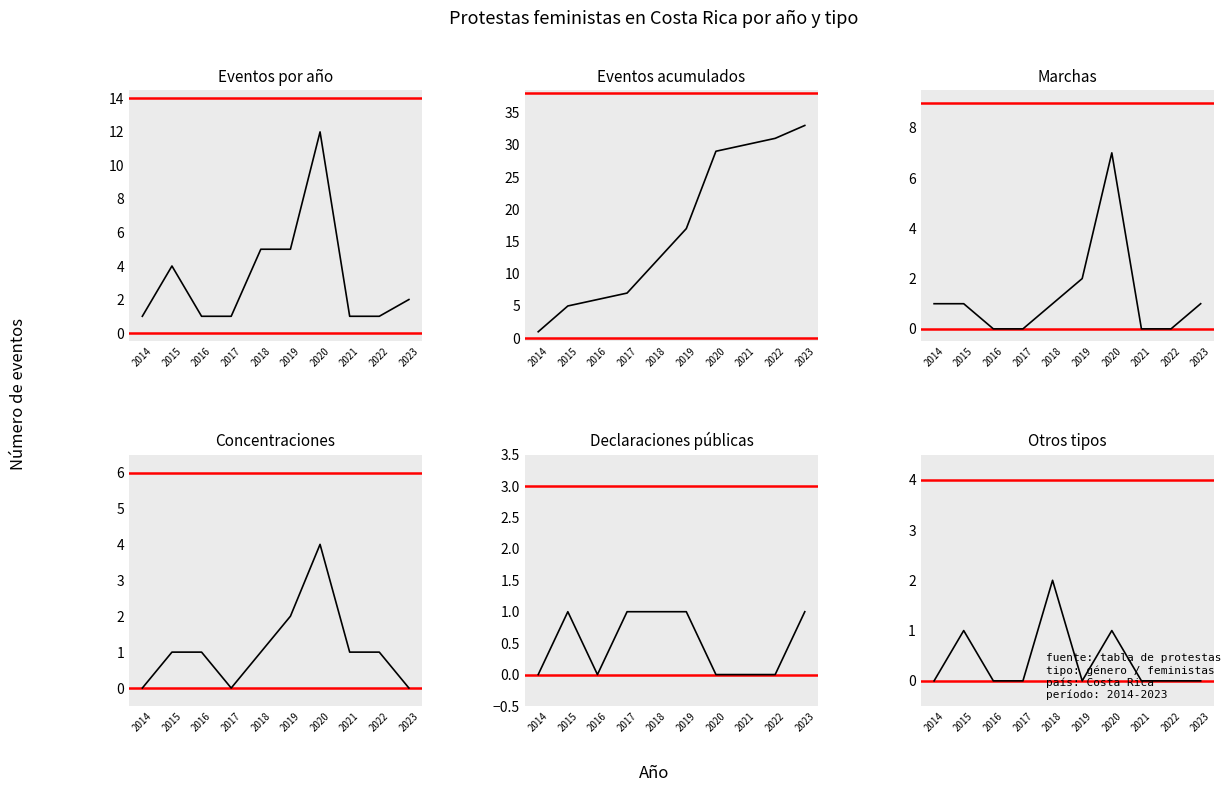

Between 2017 and 2020, which series saw the biggest shift?

Eventos acumulados